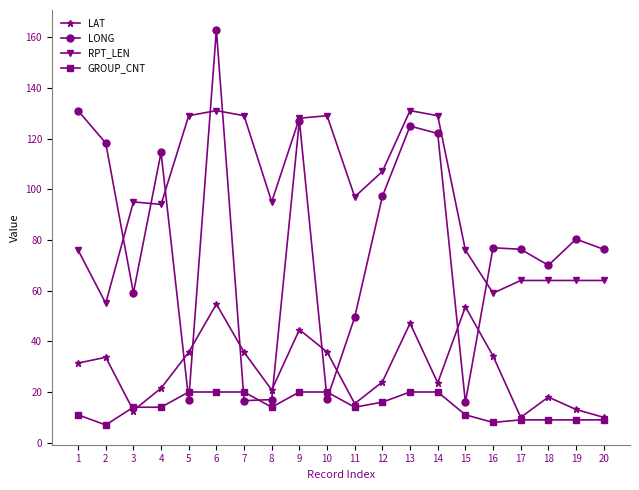

Rank the series by their maximum value, from highest to lowest.

LONG, RPT_LEN, LAT, GROUP_CNT